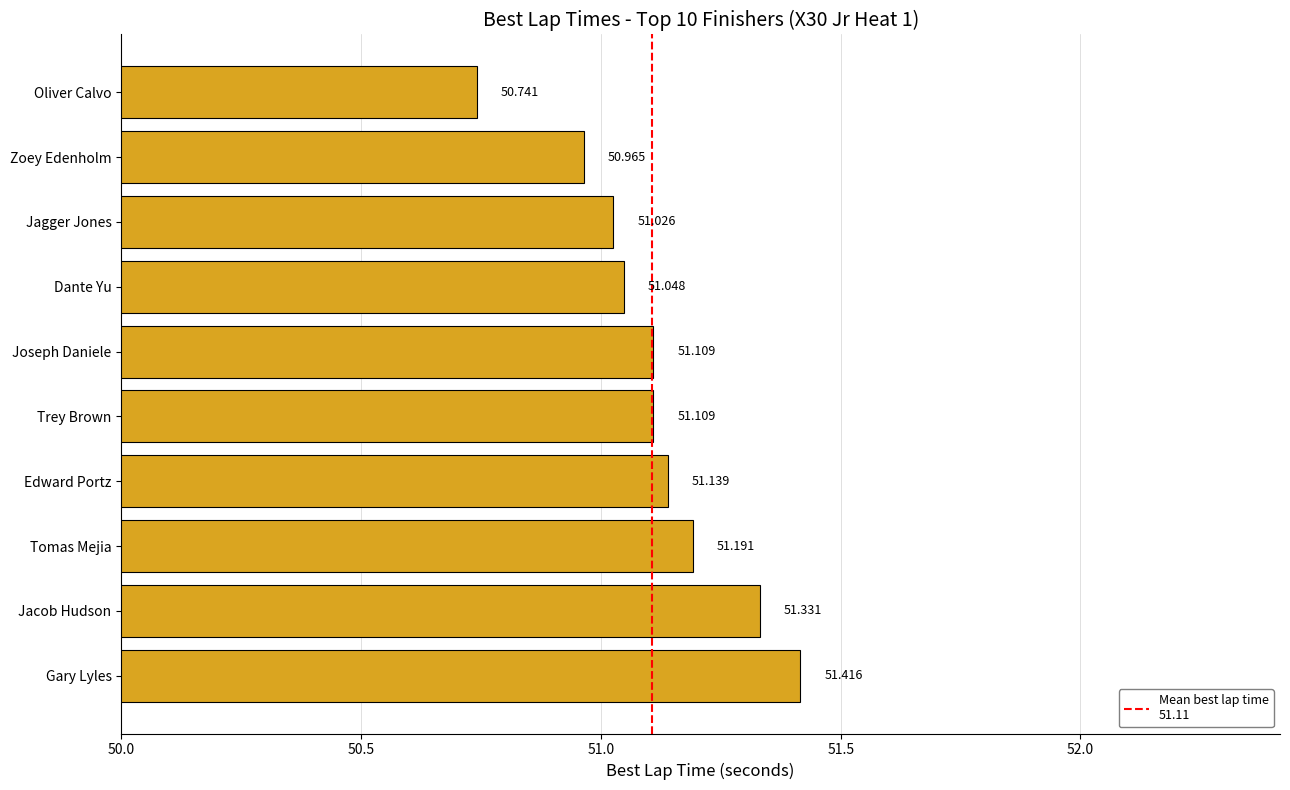

Where is the data nearest to the value 51?

Jagger Jones